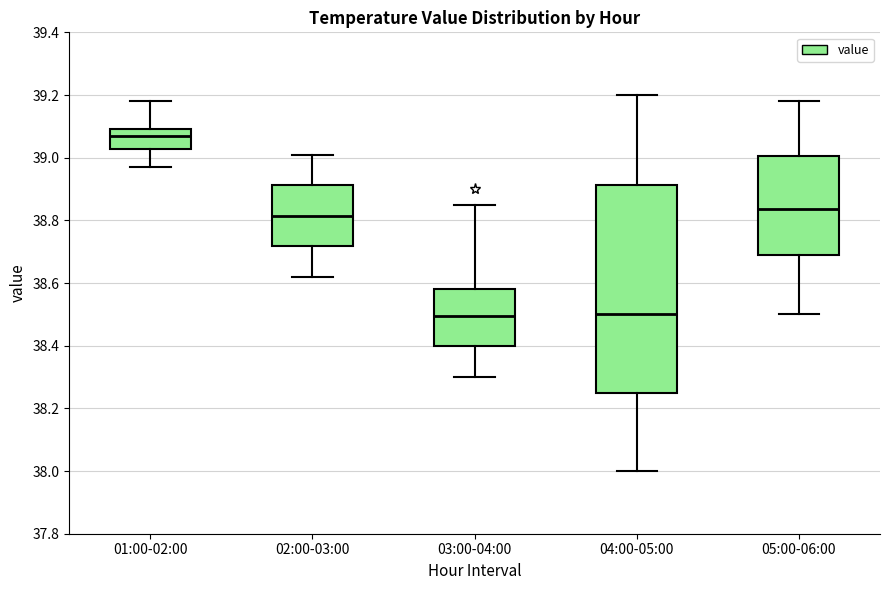

Comparing the boxes themselves (not the whiskers), which one is the tallest?

04:00-05:00